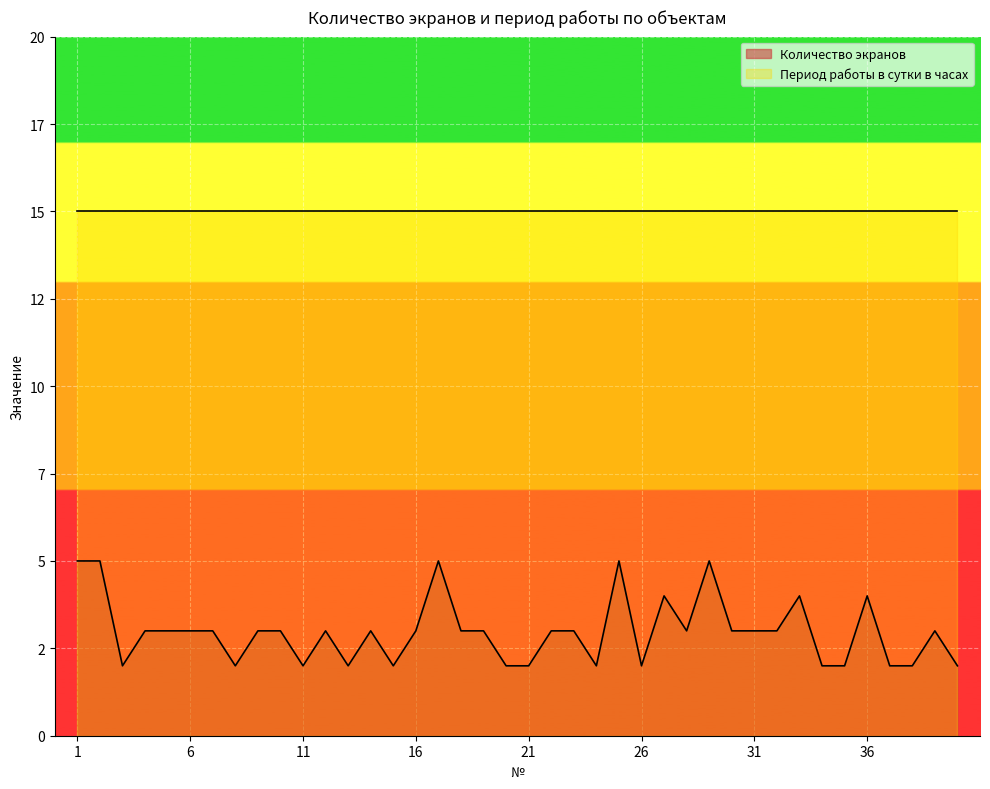

Count the number of categories in the chart.

40